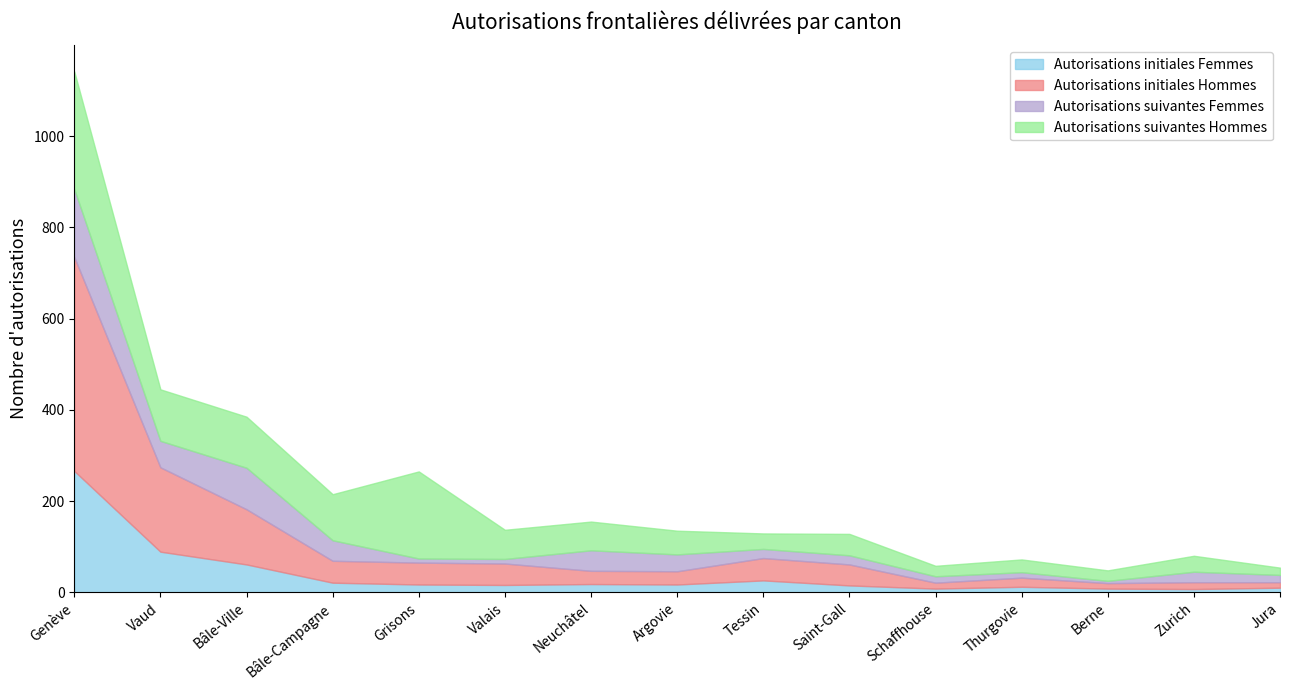

Between Bâle-Campagne and Jura, which series saw the biggest shift?

Autorisations suivantes Hommes